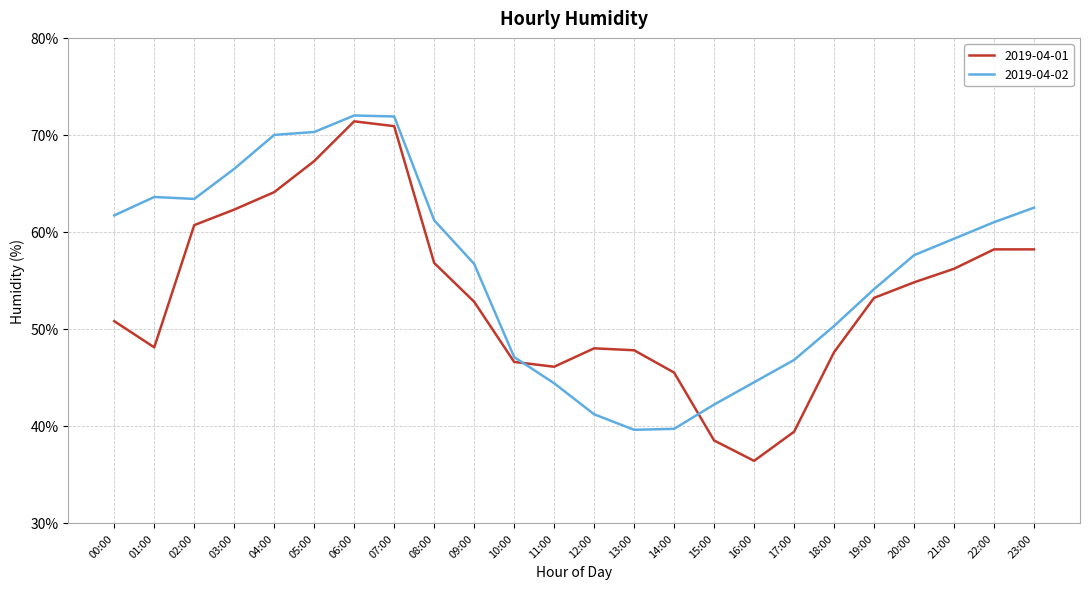

The 2019-04-02 series shows 36.0 at 20:00. True or false?

False